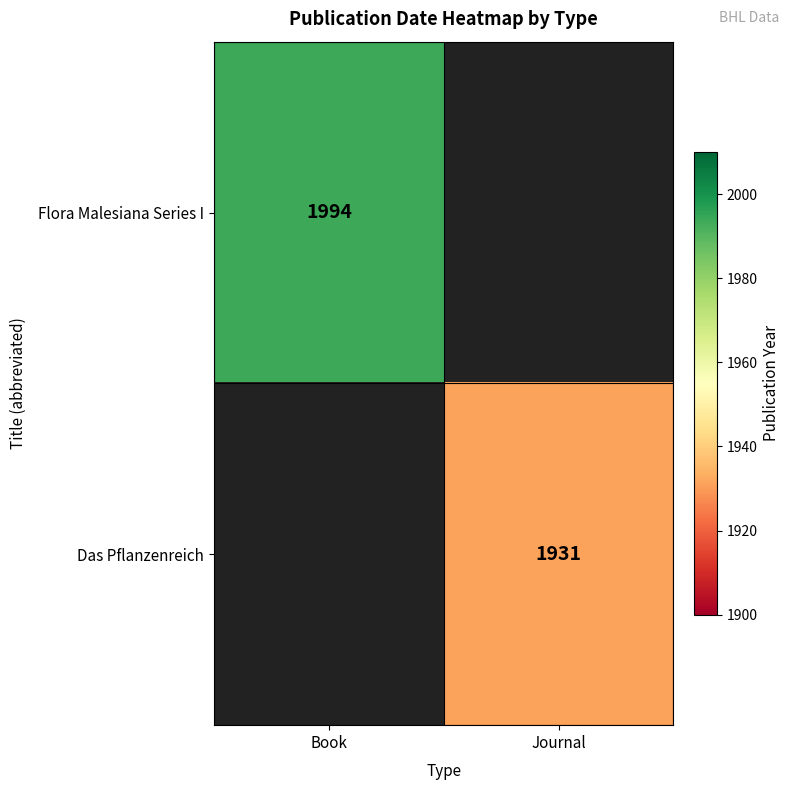

Count the number of data series in this chart.

2